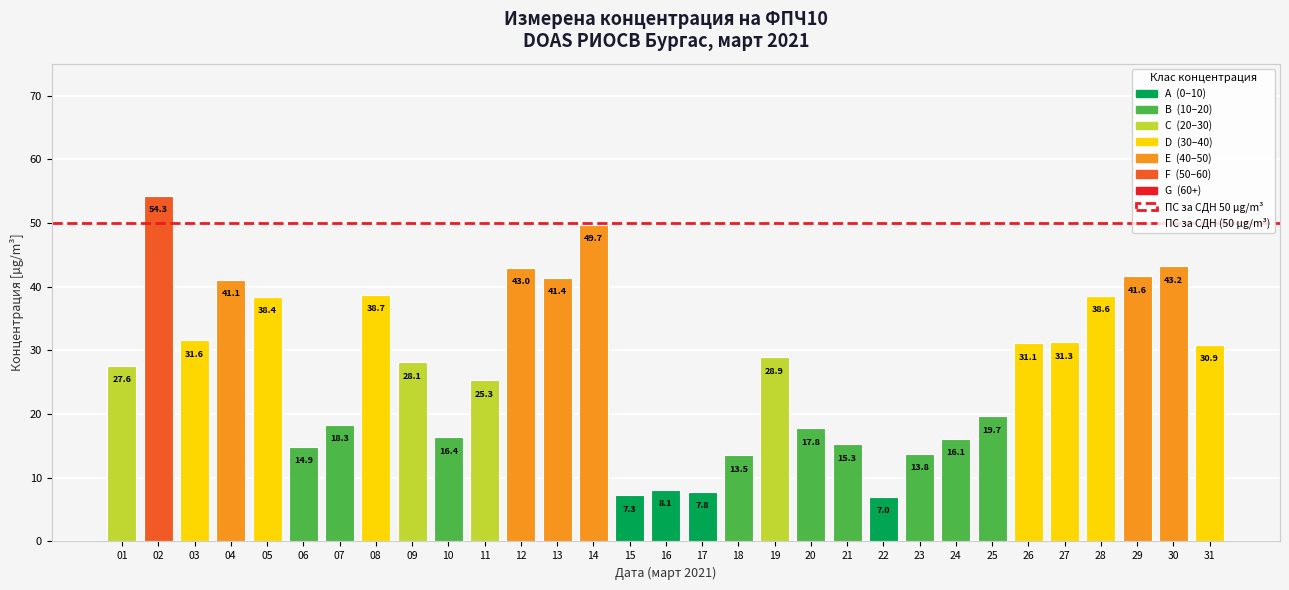

Approximately how many times larger is the value at 08 compared to 31?

1.3